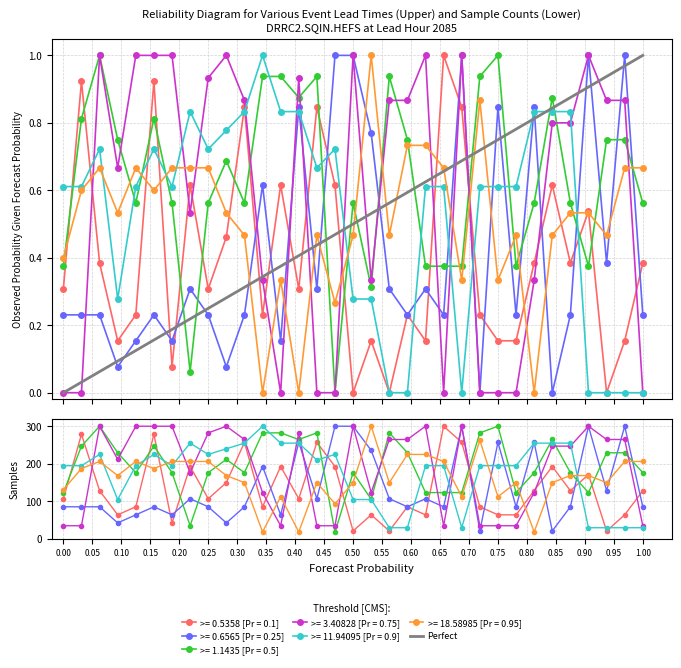

How many series are shown in this chart?

6